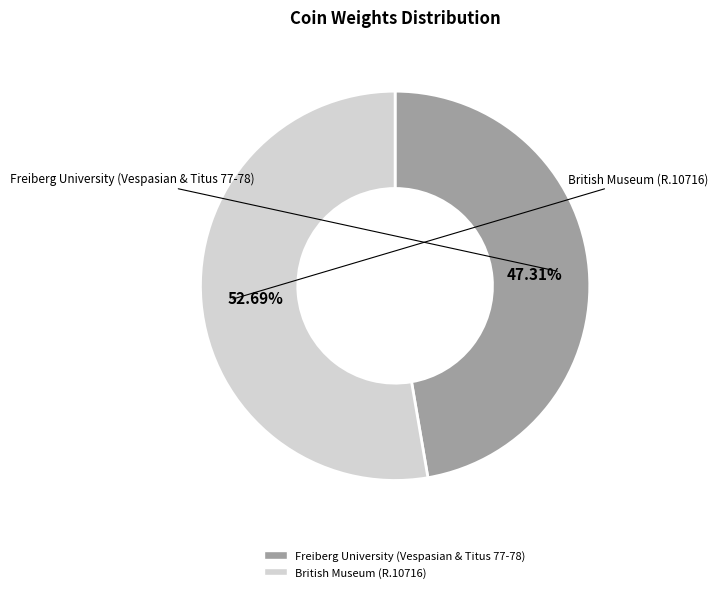

Combined, do British Museum (R.10716) and Freiberg University (Vespasian & Titus 77-78) account for over 50%?

Yes